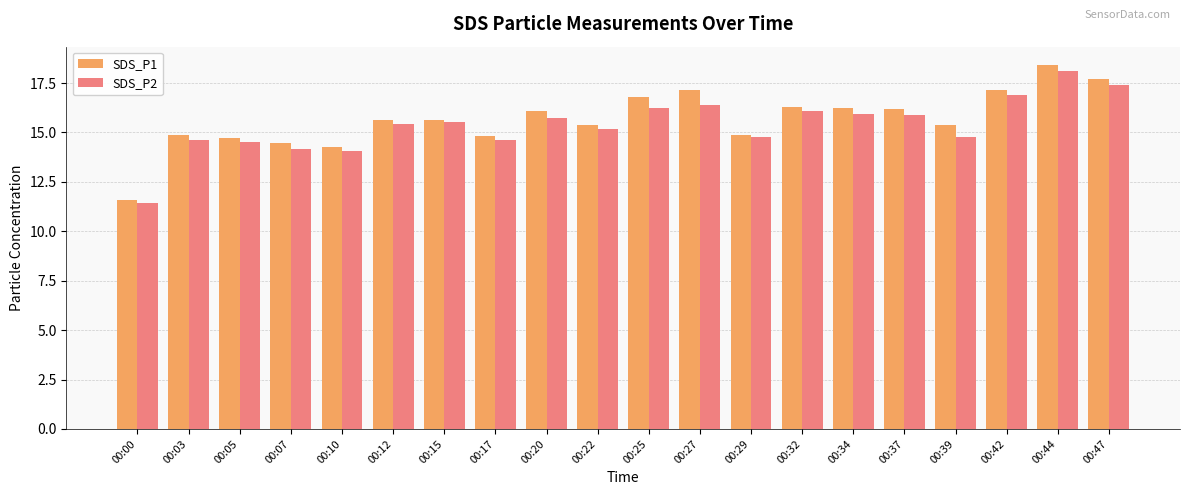

How many data points in SDS_P2 are less than 15?

8